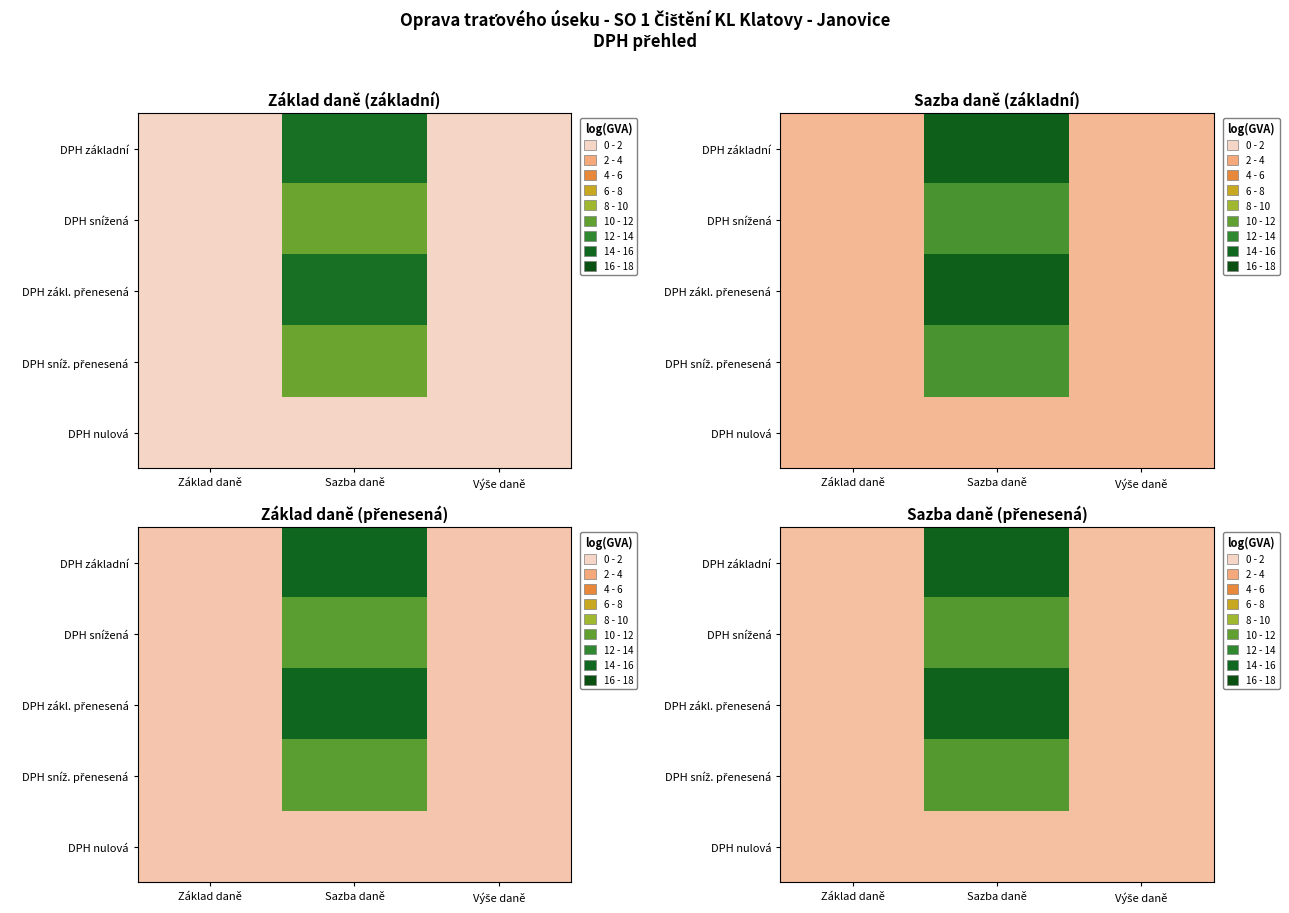

At Sazba daně, list the series in order from smallest to largest.

DPH nulová, DPH snížená, DPH sníž. přenesená, DPH základní, DPH zákl. přenesená